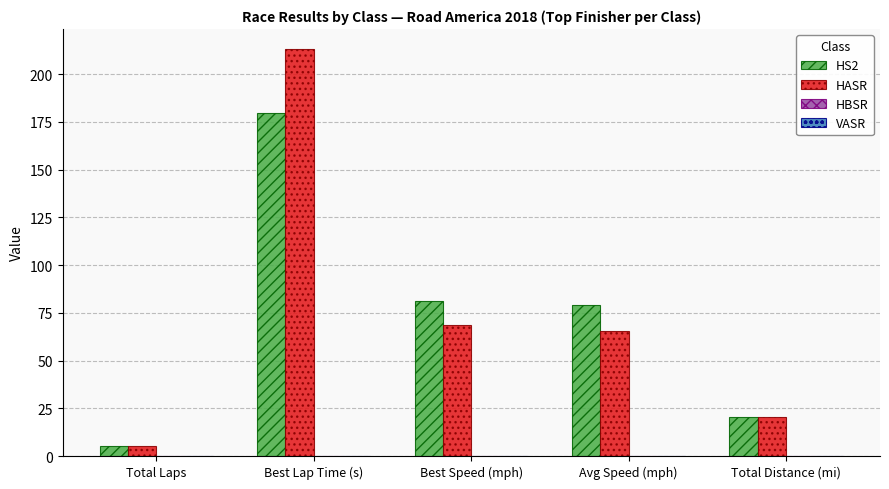

What is the approximate value of HASR at Best Lap Time (s)?

213.0